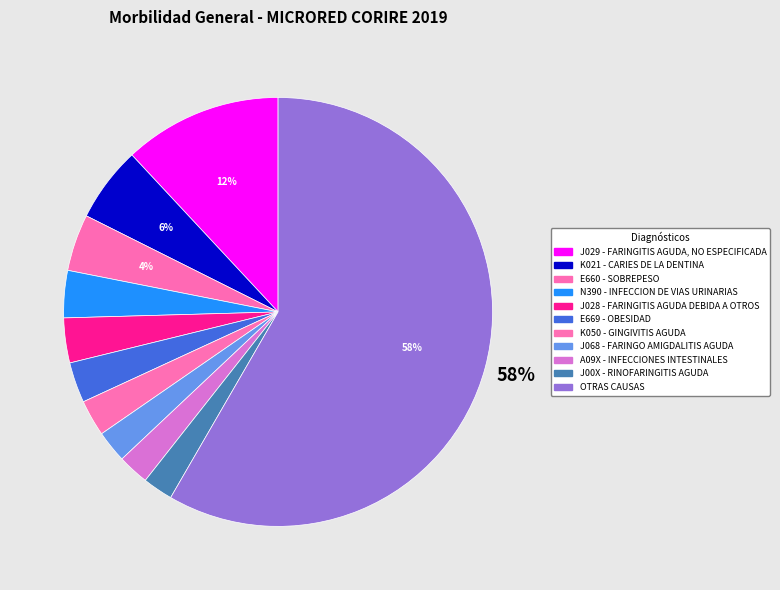

Is J00X - RINOFARINGITIS AGUDA the majority of the pie?

No